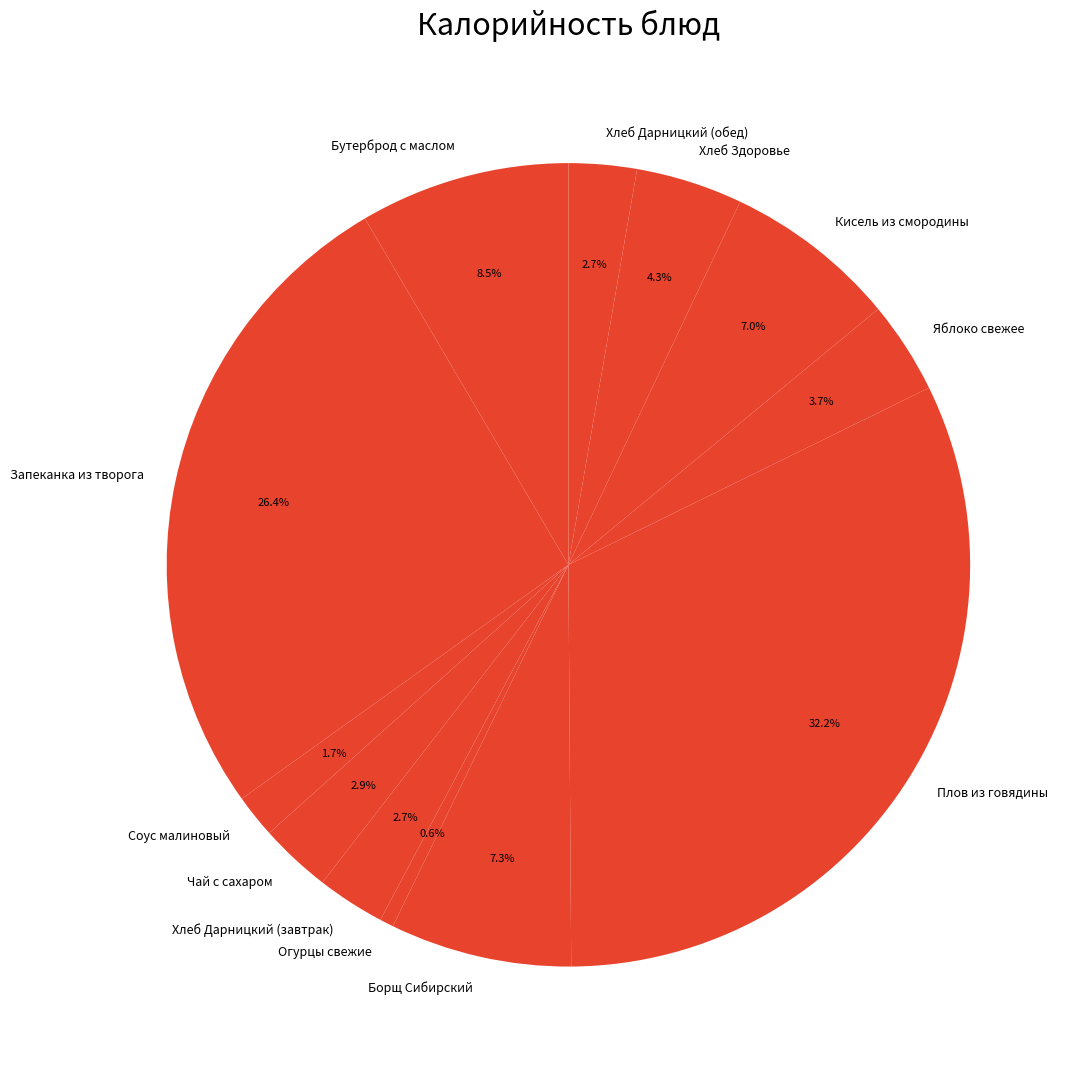

To the nearest percent, what portion does Плов из говядины represent?

32%